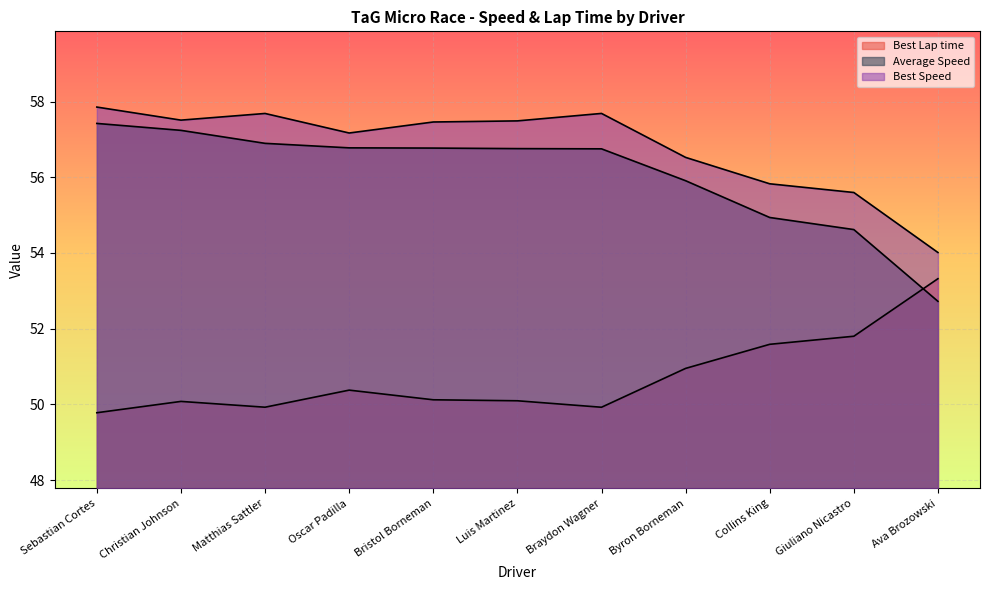

In Best Speed, how many points are lower than both neighbors (excluding endpoints)?

2